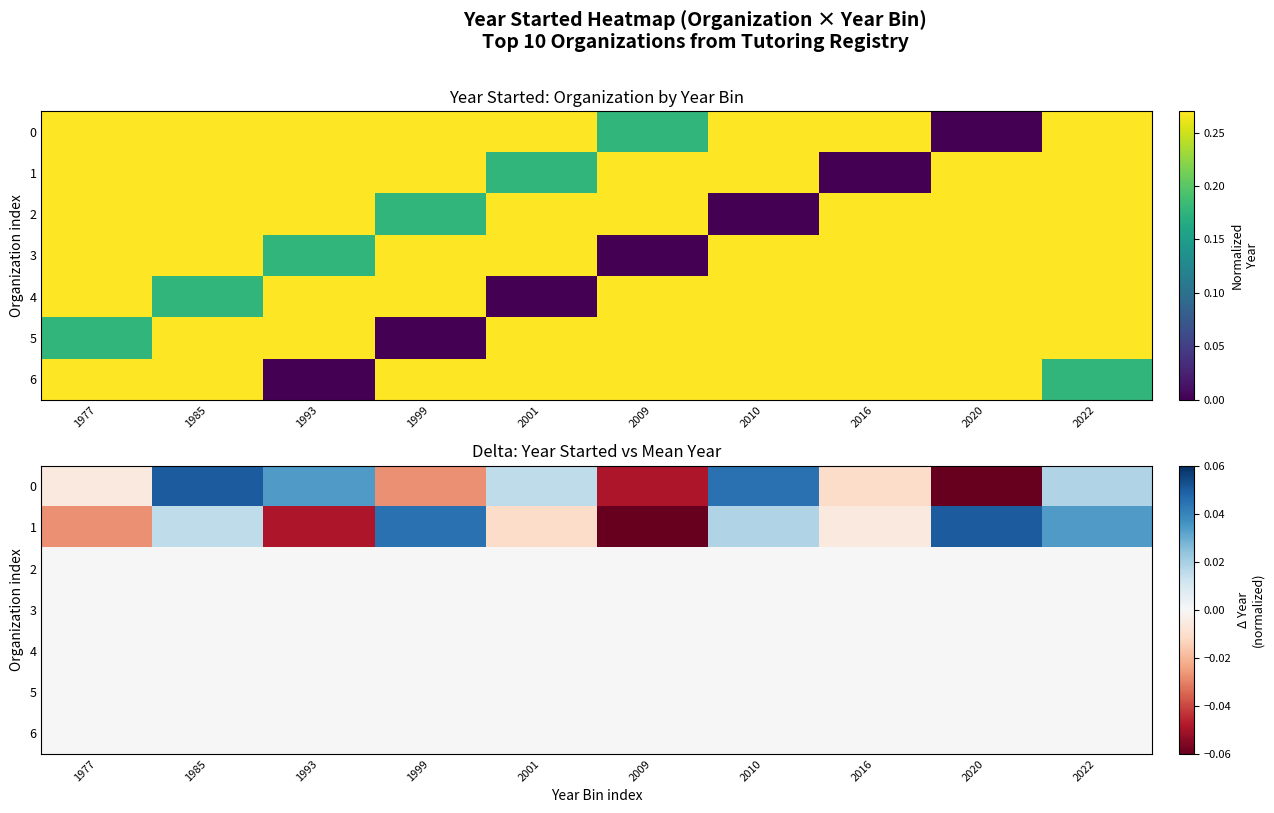

At which label is 3 closest to 0?

1977